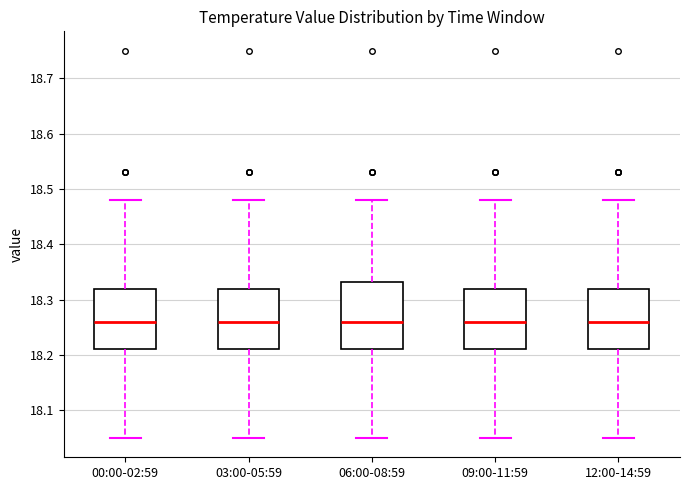

Comparing the boxes themselves (not the whiskers), which one is the tallest?

06:00-08:59